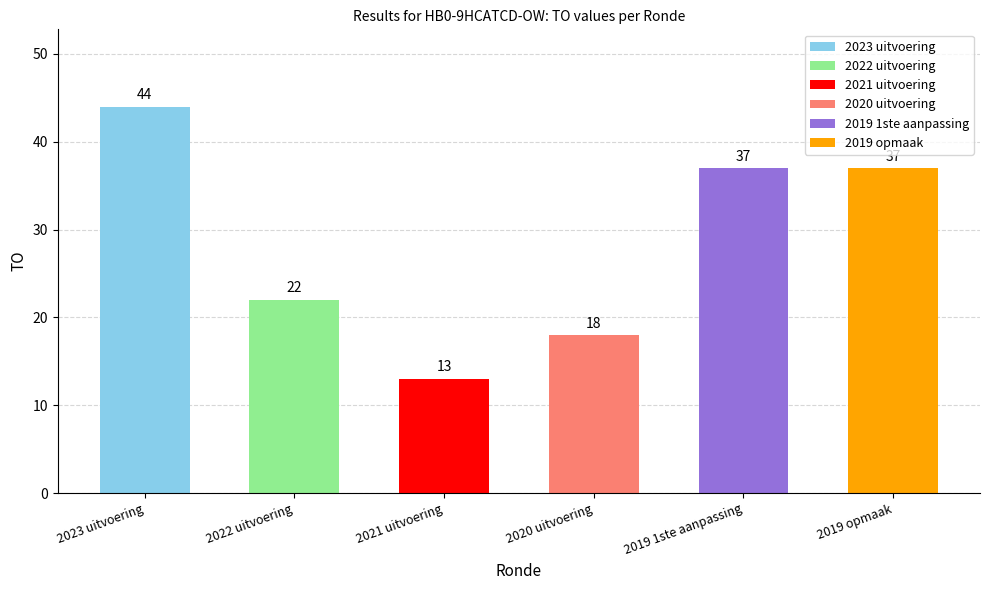

What is the value of the 1st bar from the left?

44